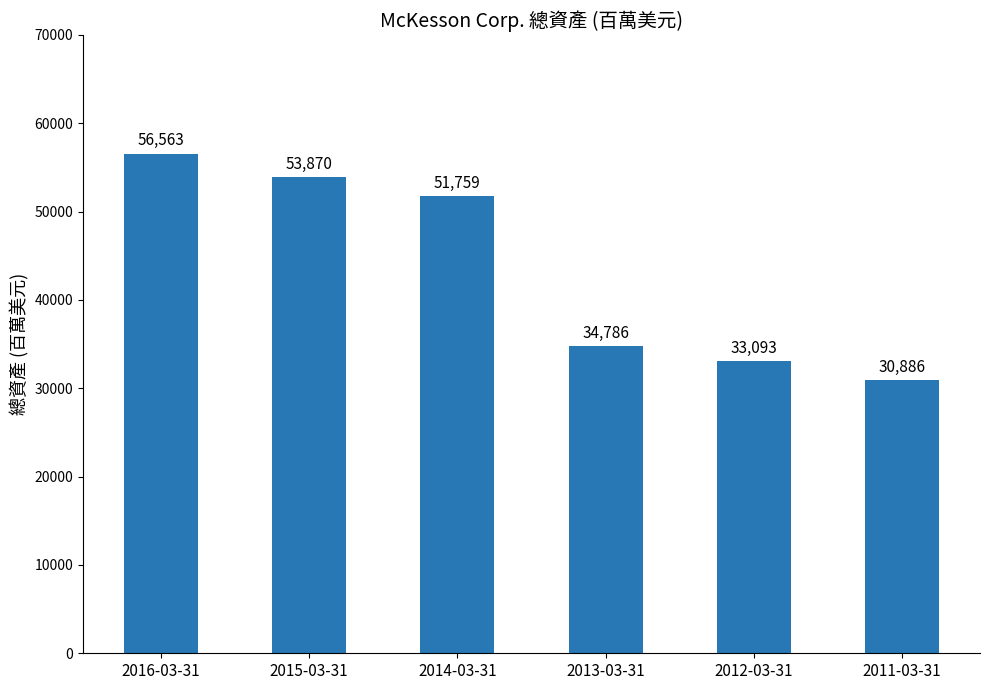

What is the change in value from 2015-03-31 to 2011-03-31?

-22984